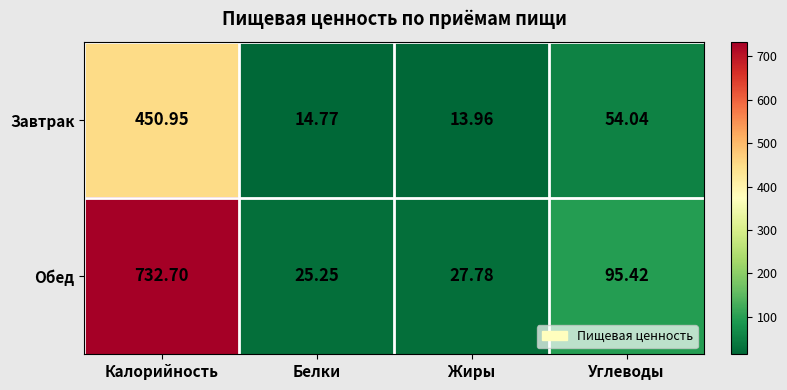

Count the number of categories in the chart.

4